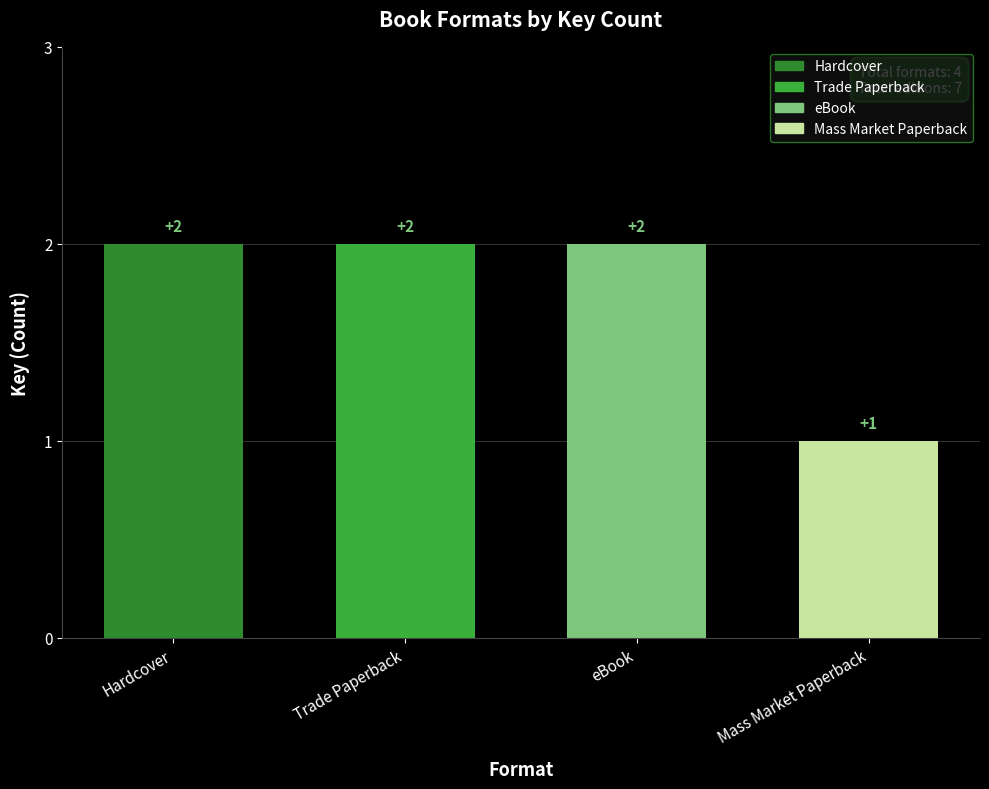

Which label corresponds to the smallest value in the chart?

Mass Market Paperback